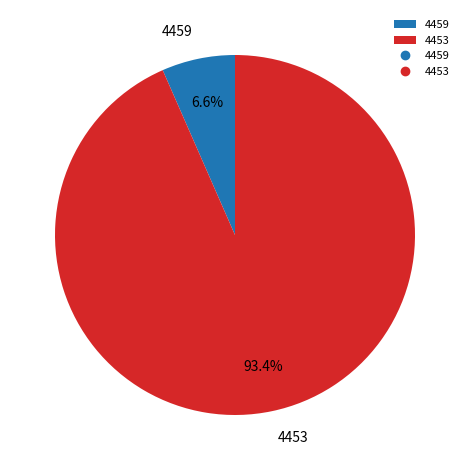

What is the largest slice in the pie chart?

4453